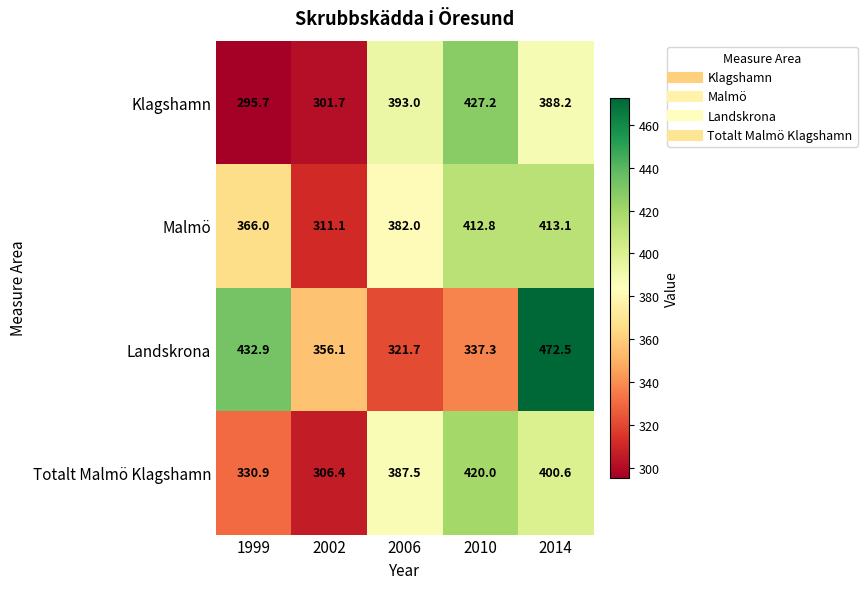

What is the sum of all Landskrona values?

1920.5